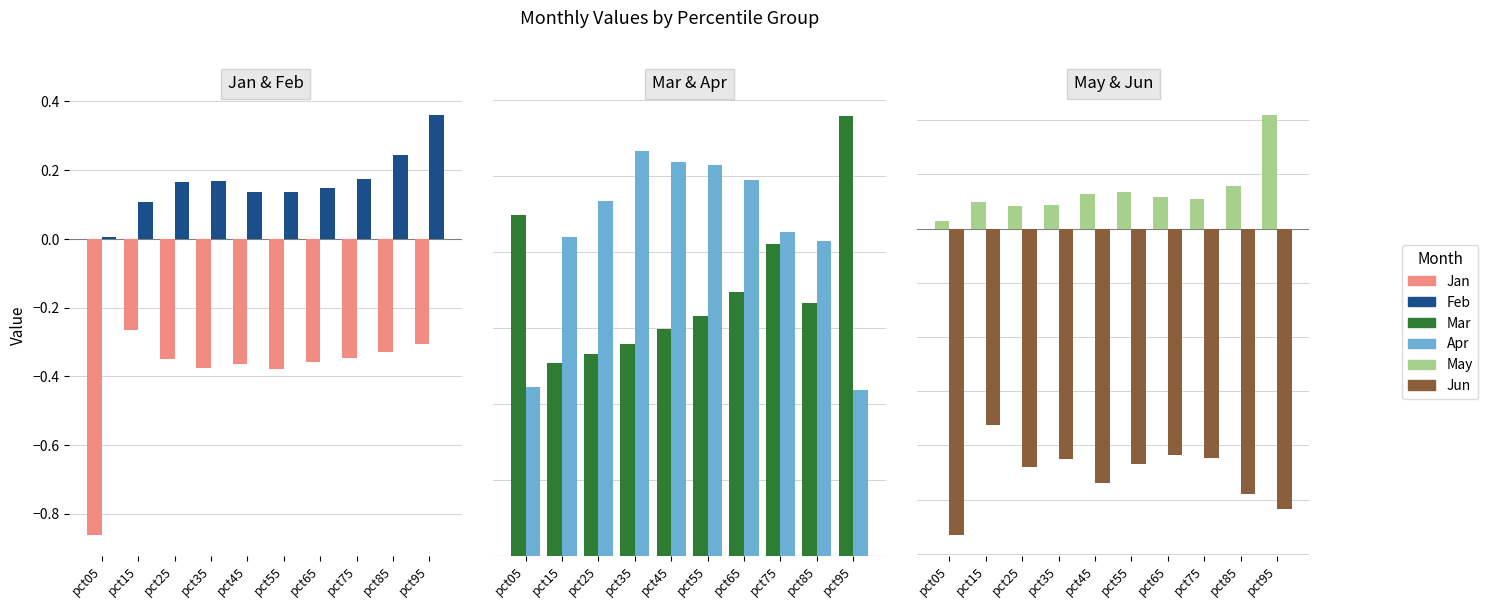

Between pct55 and pct45, which is larger?

pct45